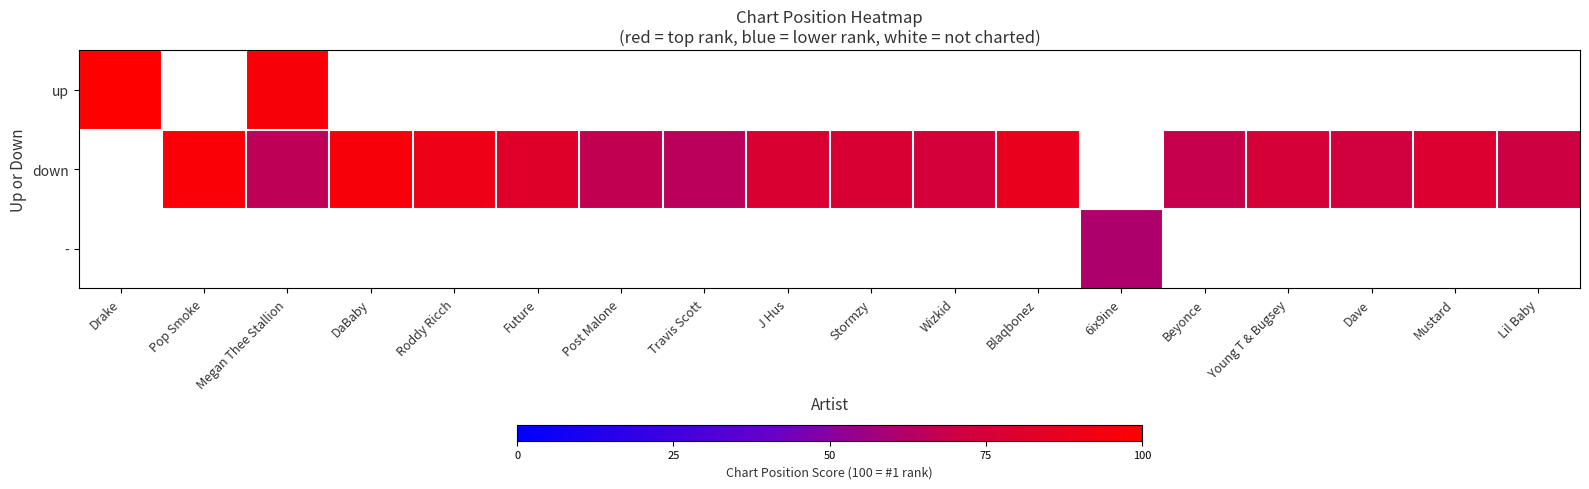

Between J Hus and Lil Baby, which series saw the biggest shift?

down